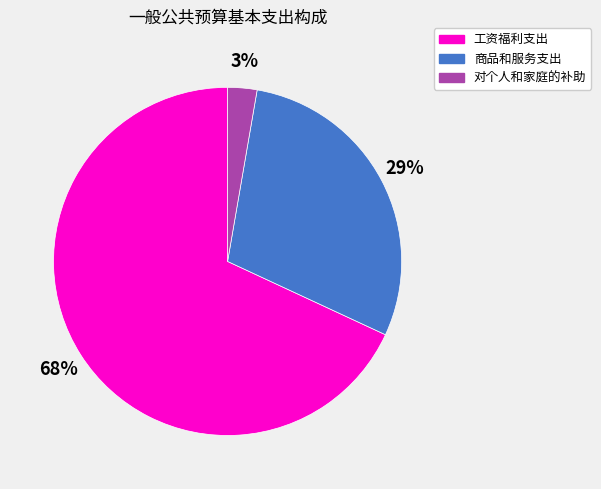

Rank the categories by value from lowest to highest.

对个人和家庭的补助, 商品和服务支出, 工资福利支出